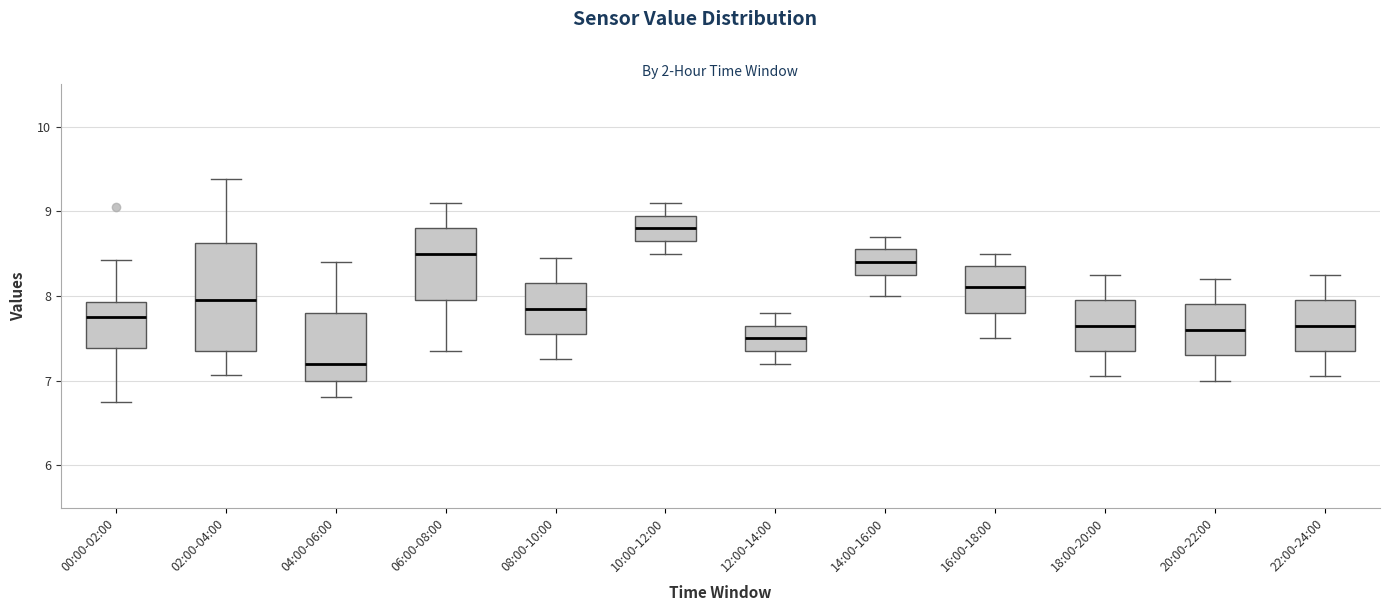

Reading left to right, transcribe this box plot: for each box, give where its median line is, the range the box spans, and where its two whiskers end, as read against the y-axis. The values are not printed on the chart, so give them approximately, as read against the axis.

00:00-02:00: median 7.8, box 7.4 to 7.9, whiskers 6.8 to 8.4
02:00-04:00: median 8.0, box 7.4 to 8.6, whiskers 7.1 to 9.4
04:00-06:00: median 7.2, box 7.0 to 7.8, whiskers 6.8 to 8.4
06:00-08:00: median 8.5, box 8.0 to 8.8, whiskers 7.4 to 9.1
08:00-10:00: median 7.9, box 7.6 to 8.2, whiskers 7.3 to 8.5
10:00-12:00: median 8.8, box 8.7 to 9.0, whiskers 8.5 to 9.1
12:00-14:00: median 7.5, box 7.4 to 7.7, whiskers 7.2 to 7.8
14:00-16:00: median 8.4, box 8.3 to 8.6, whiskers 8.0 to 8.7
16:00-18:00: median 8.1, box 7.8 to 8.4, whiskers 7.5 to 8.5
18:00-20:00: median 7.7, box 7.4 to 8.0, whiskers 7.1 to 8.3
20:00-22:00: median 7.6, box 7.3 to 7.9, whiskers 7.0 to 8.2
22:00-24:00: median 7.7, box 7.4 to 8.0, whiskers 7.1 to 8.3